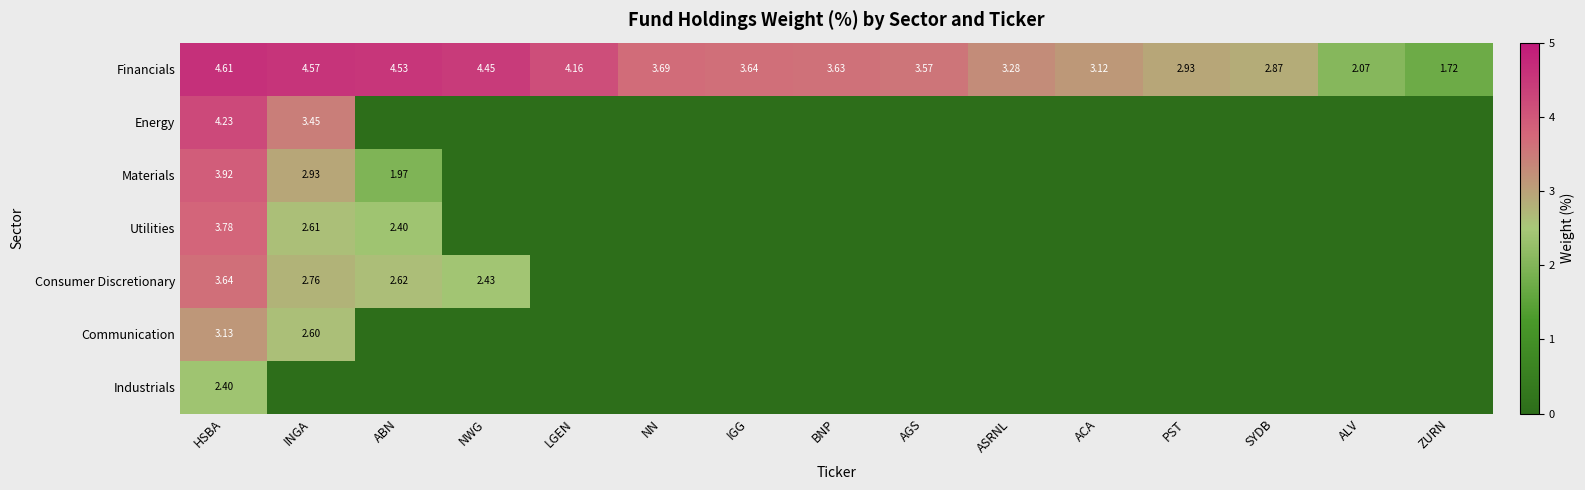

At which label is Financials closest to 3?

PST